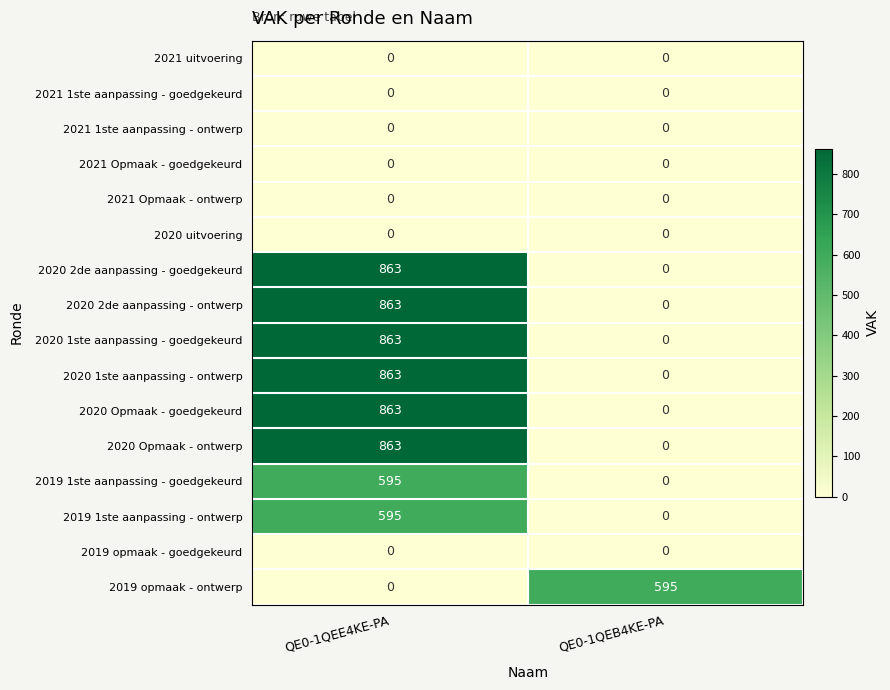

Which label corresponds to the largest value in the chart?

QE0-1QEE4KE-PA